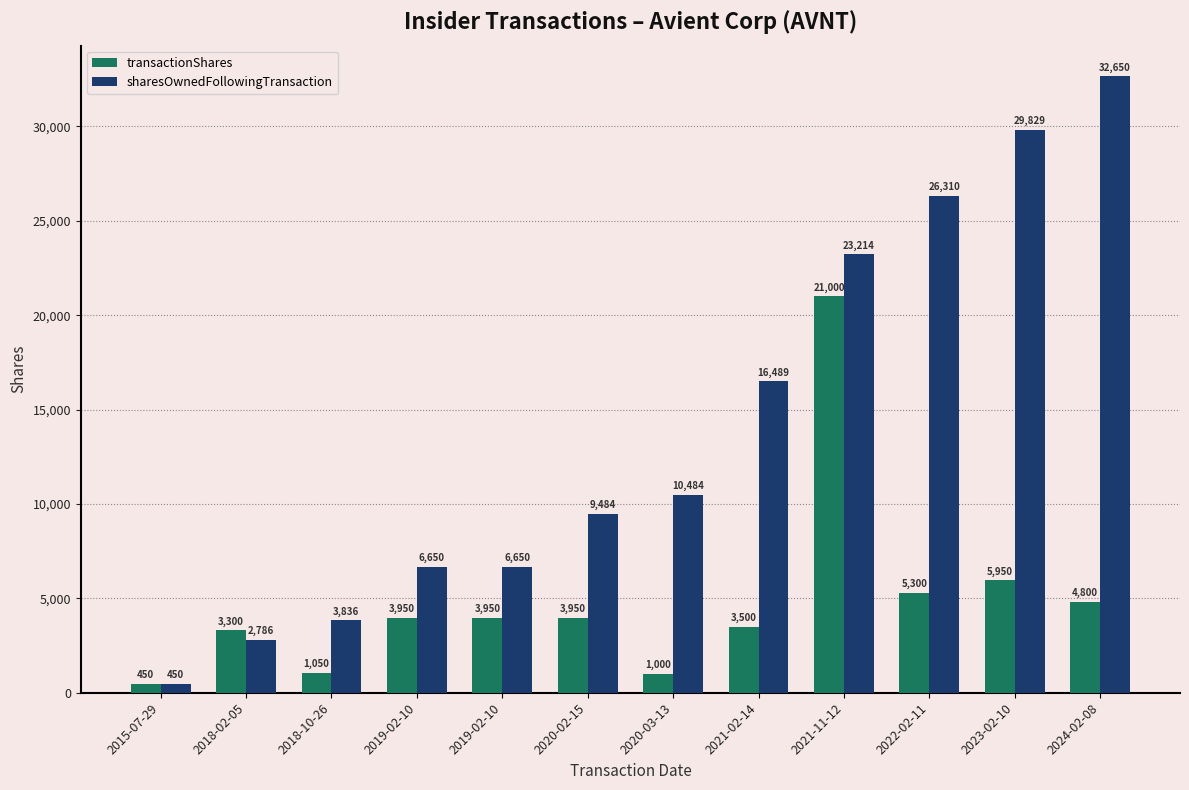

How many data points in sharesOwnedFollowingTransaction are less than 10484?

6